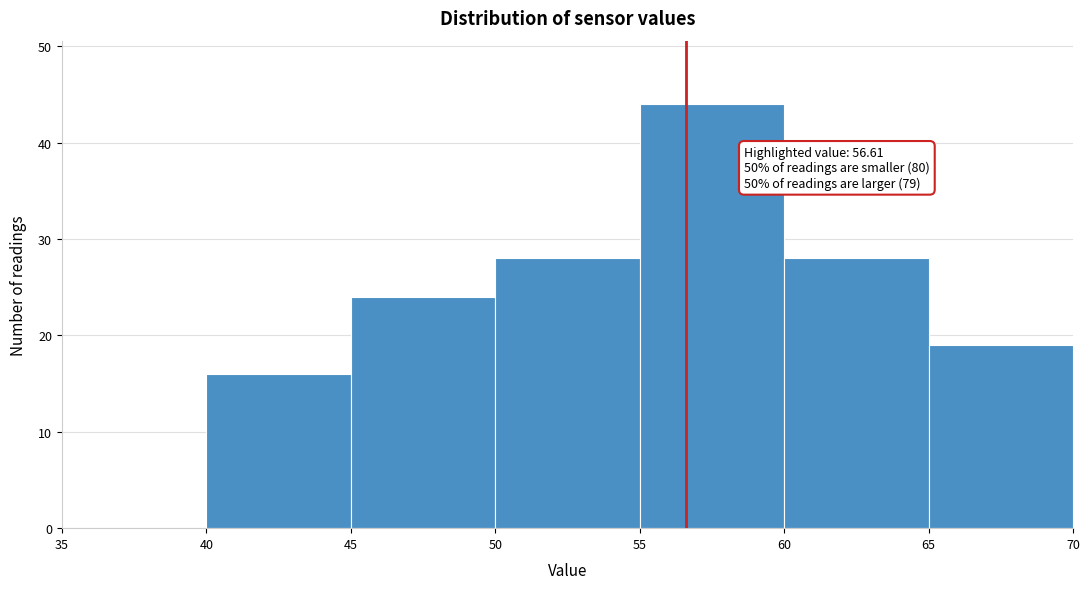

Which range on the x-axis has the tallest bar?

55 to 60